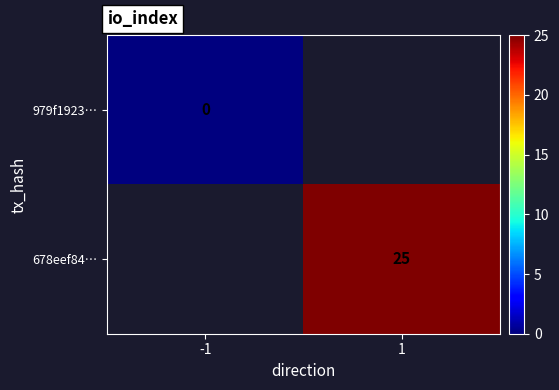

The 678eef84… series shows 39 at 1. True or false?

False